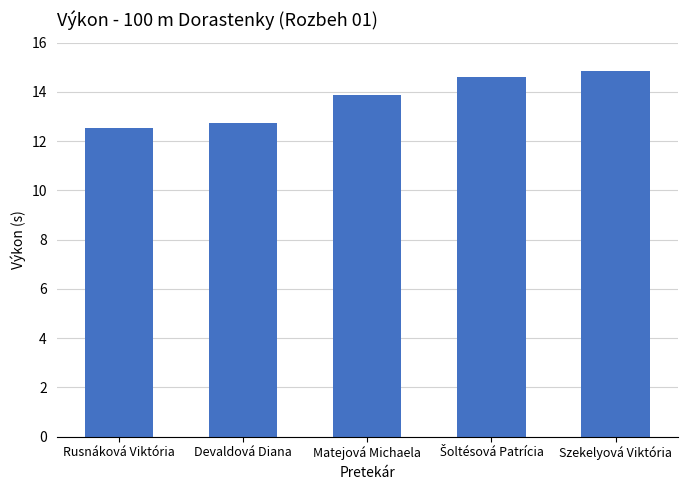

Reading right to left, what are all the values shown in this chart?

14.8	14.6	13.9	12.7	12.5